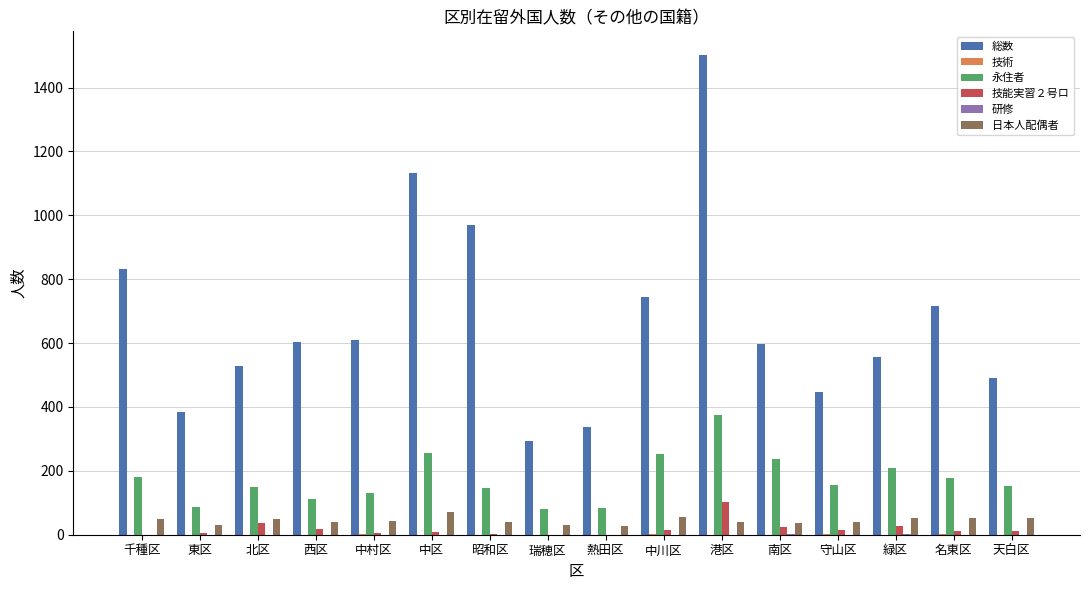

Are the bars grouped side by side (vs. stacked)?

Yes